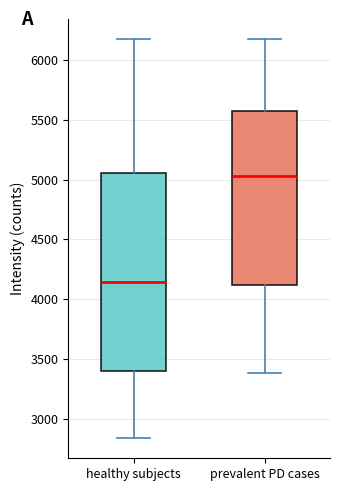

Reading left to right, transcribe this box plot: for each box, give where its median line is, the range the box spans, and where its two whiskers end, as read against the y-axis. The values are not printed on the chart, so give them approximately, as read against the axis.

healthy subjects: median 4150, box 3400 to 5050, whiskers 2850 to 6200
prevalent PD cases: median 5050, box 4100 to 5550, whiskers 3400 to 6200